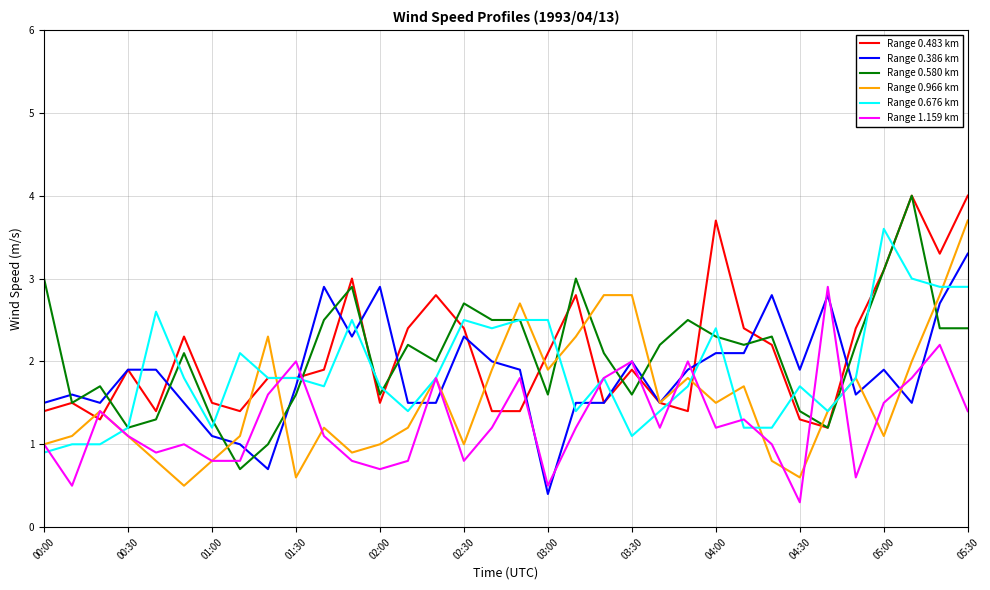

True or false: Range 0.580 km and Range 0.966 km intersect in this chart.

True